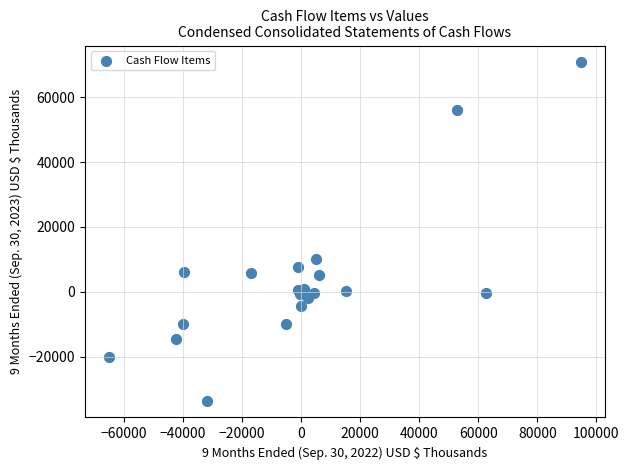

What Y value in the scatter plot is closest to 18586?

10000